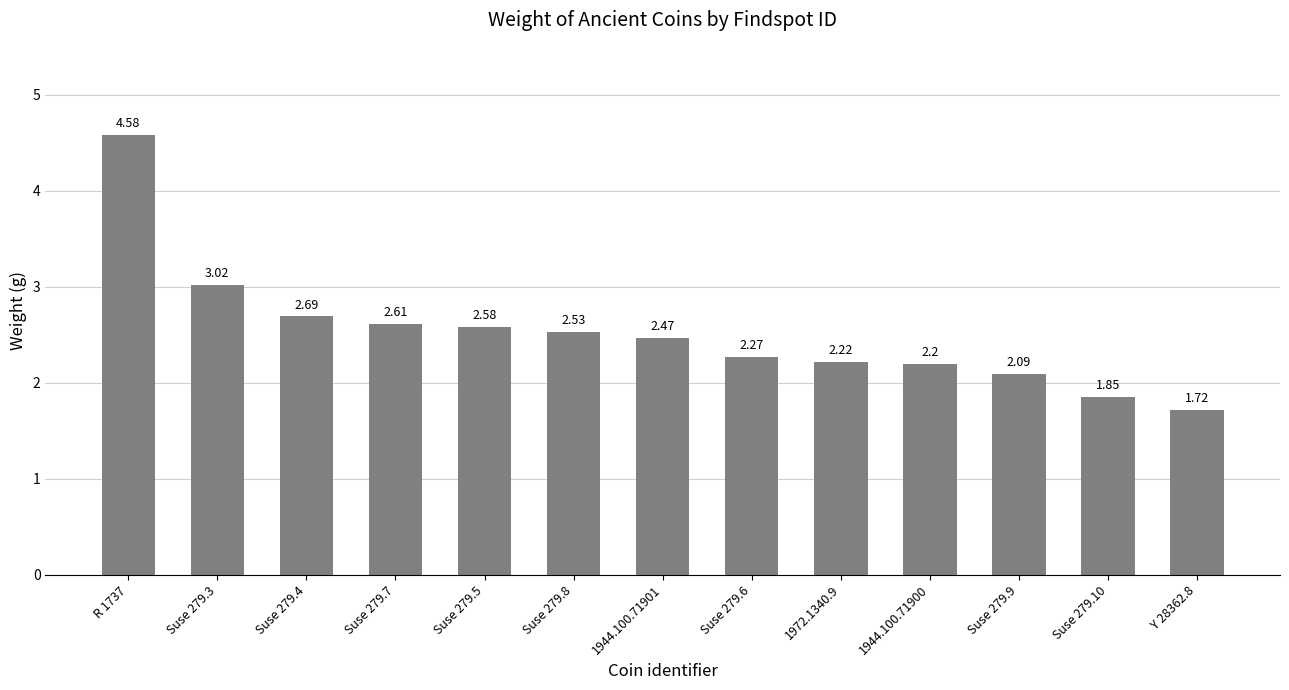

List the labels in order of value, smallest first.

Y 28362.8, Suse 279.10, Suse 279.9, 1944.100.71900, 1972.1340.9, Suse 279.6, 1944.100.71901, Suse 279.8, Suse 279.5, Suse 279.7, Suse 279.4, Suse 279.3, R 1737